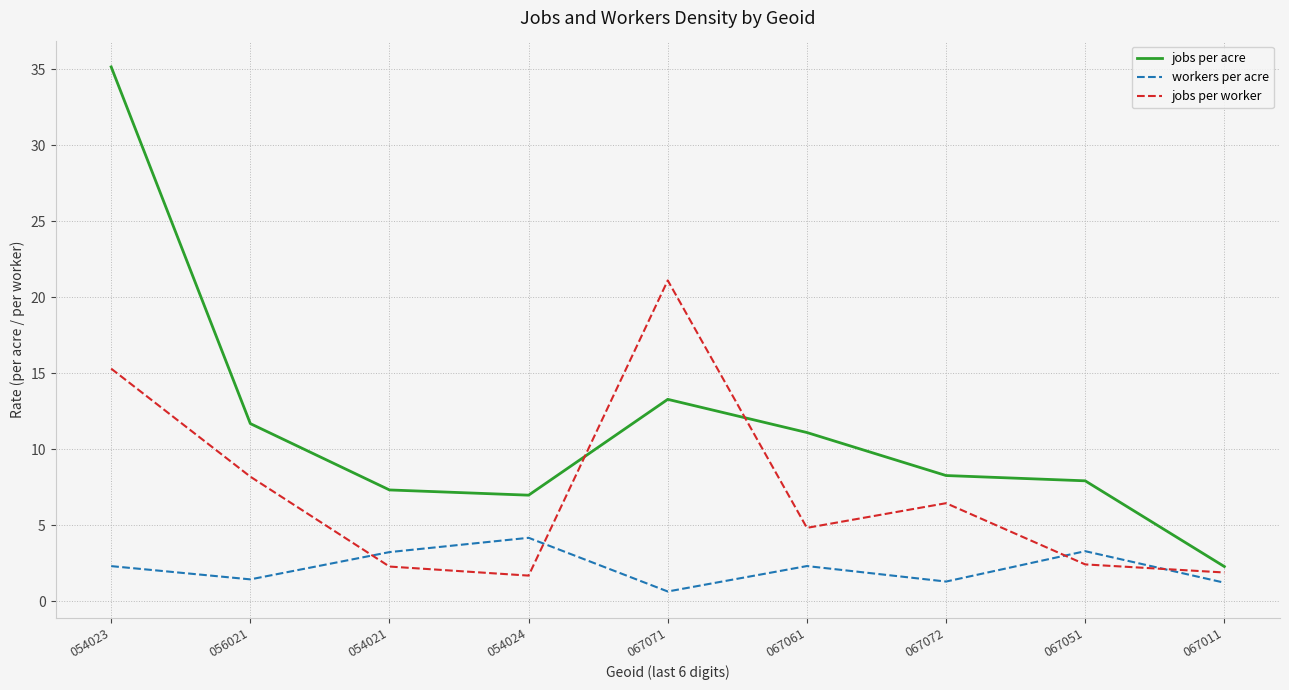

Between 054023 and 056021, which series saw the biggest shift?

jobs per acre